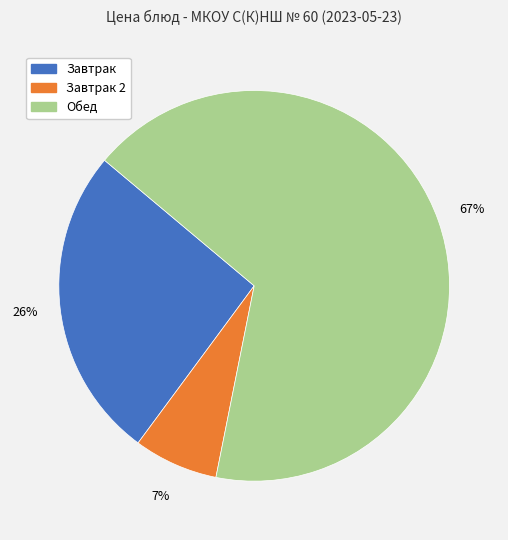

Is there any slice that represents more than half of the pie?

Yes